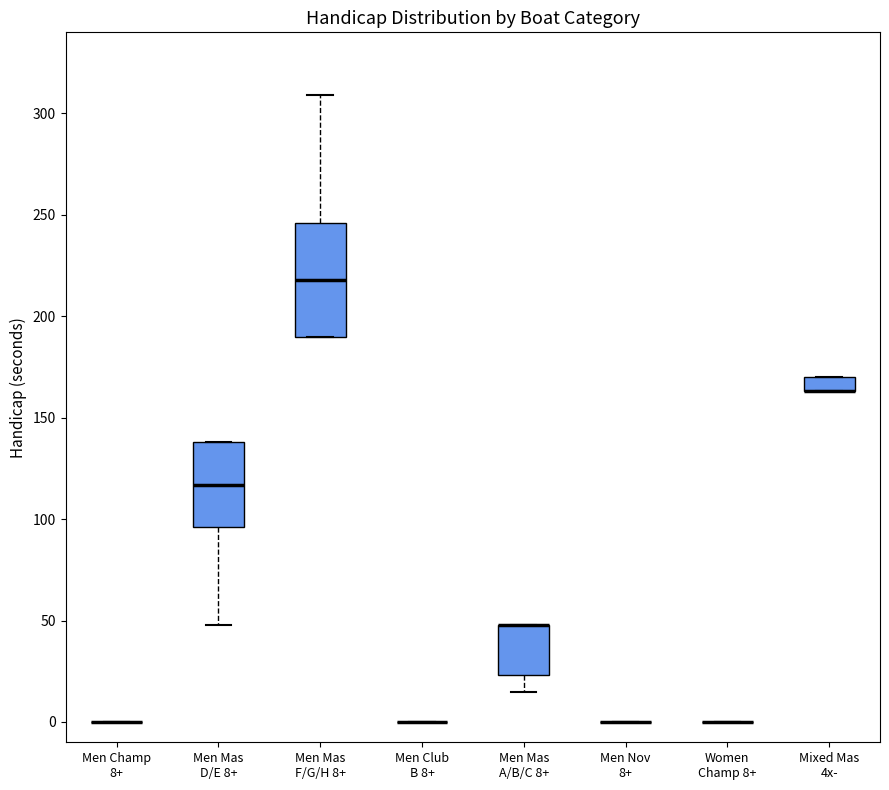

Which box is the tallest, from its lower edge to its upper edge?

Men Mas F/G/H 8+